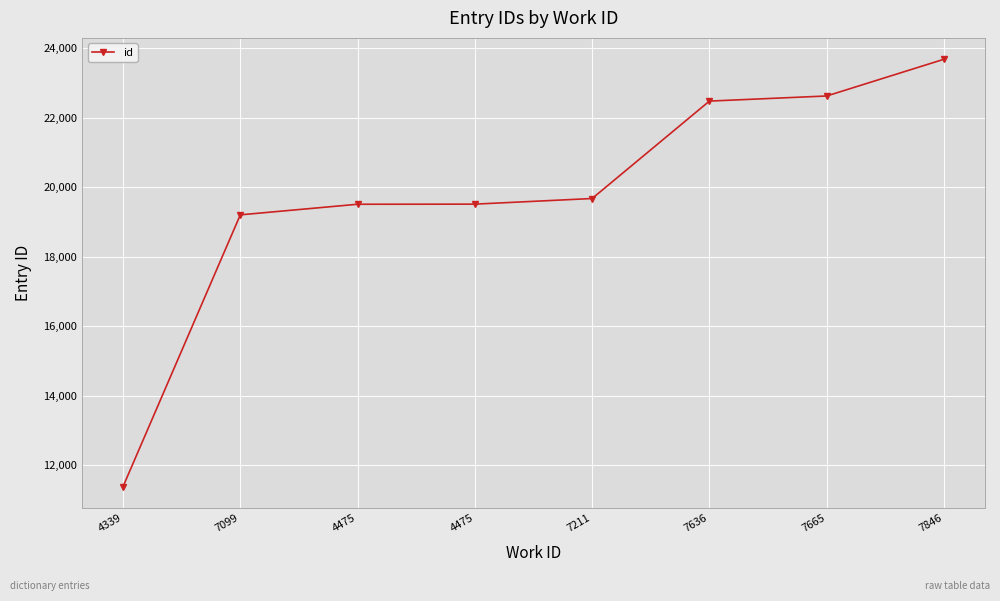

What is the value of the 3rd point from the left?

19508